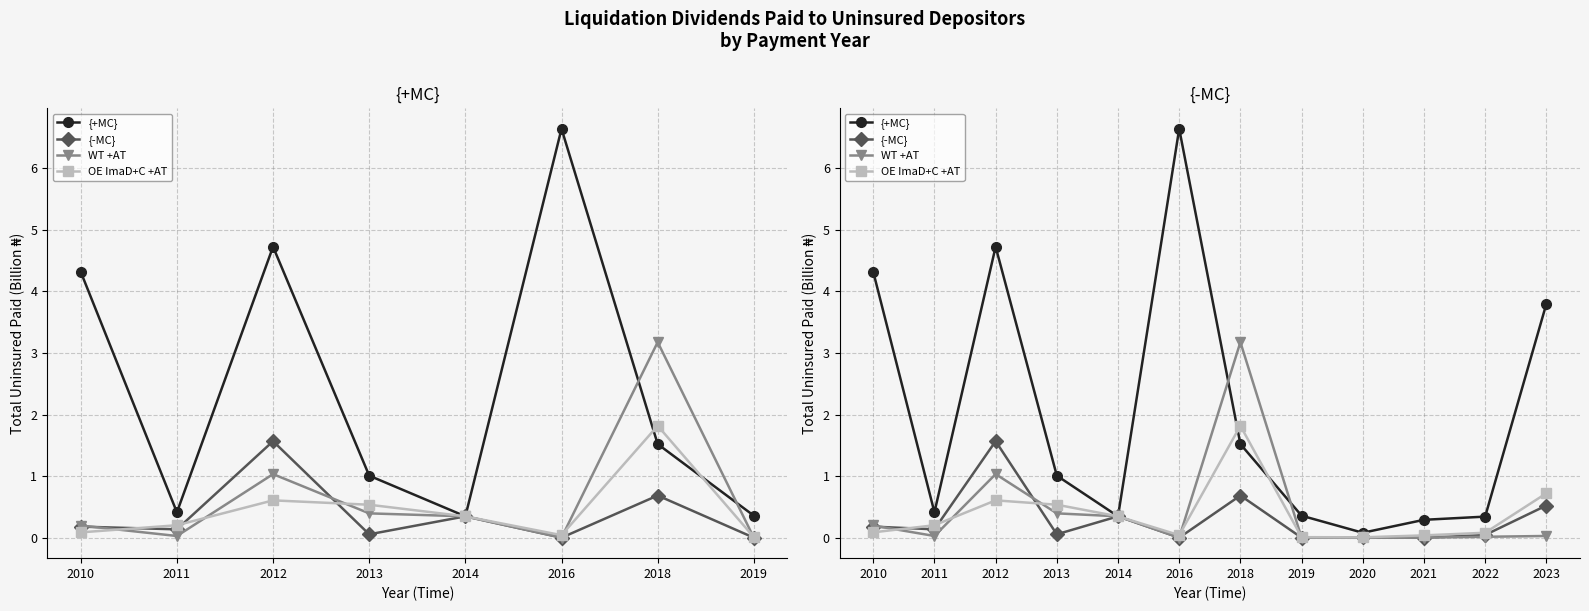

Does the chart have visible grid lines?

Yes